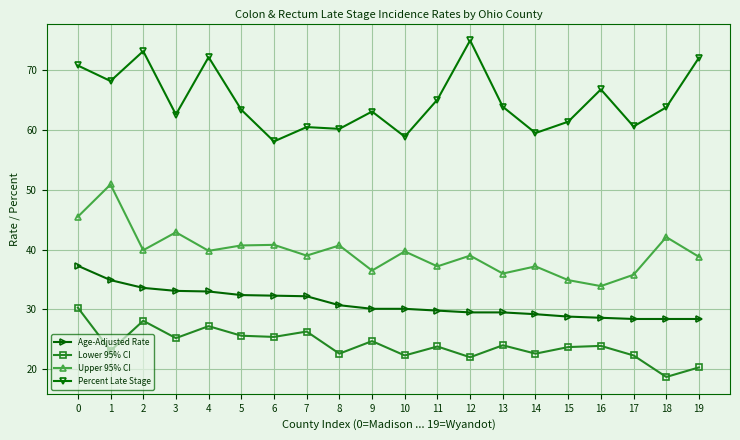

What is the value of the Lower 95% CI point at the 4th from the left?

25.2